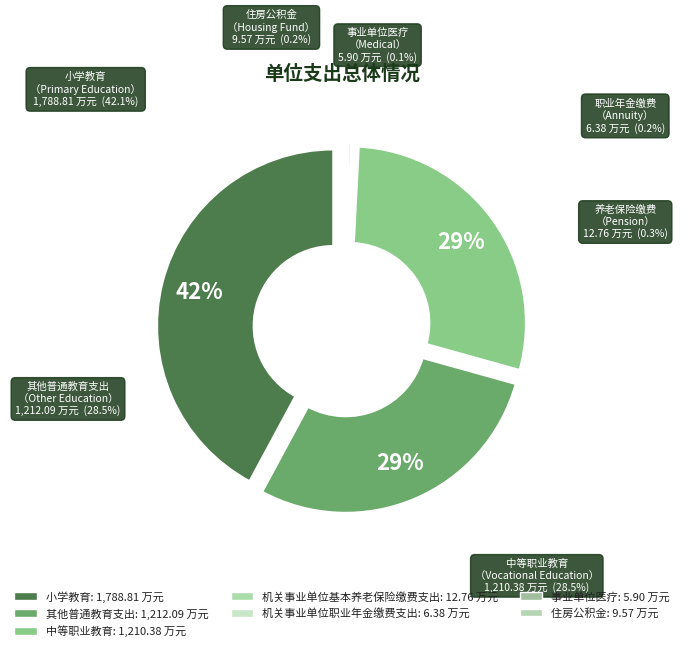

Count the number of slices in the pie.

7